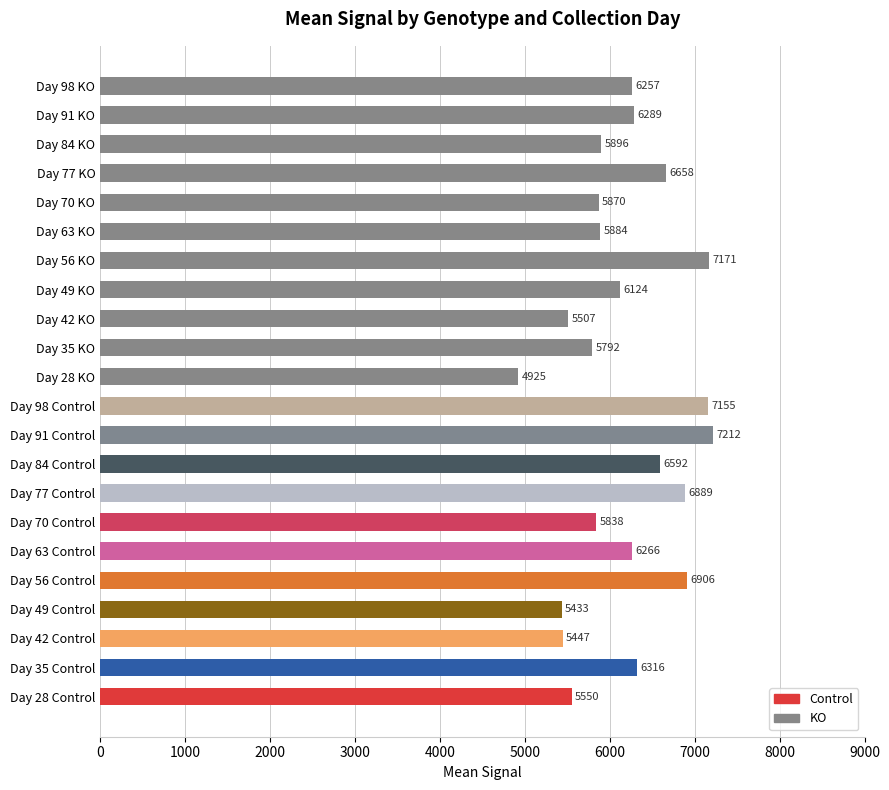

Which category has the highest value across all series?

Day 91 Control